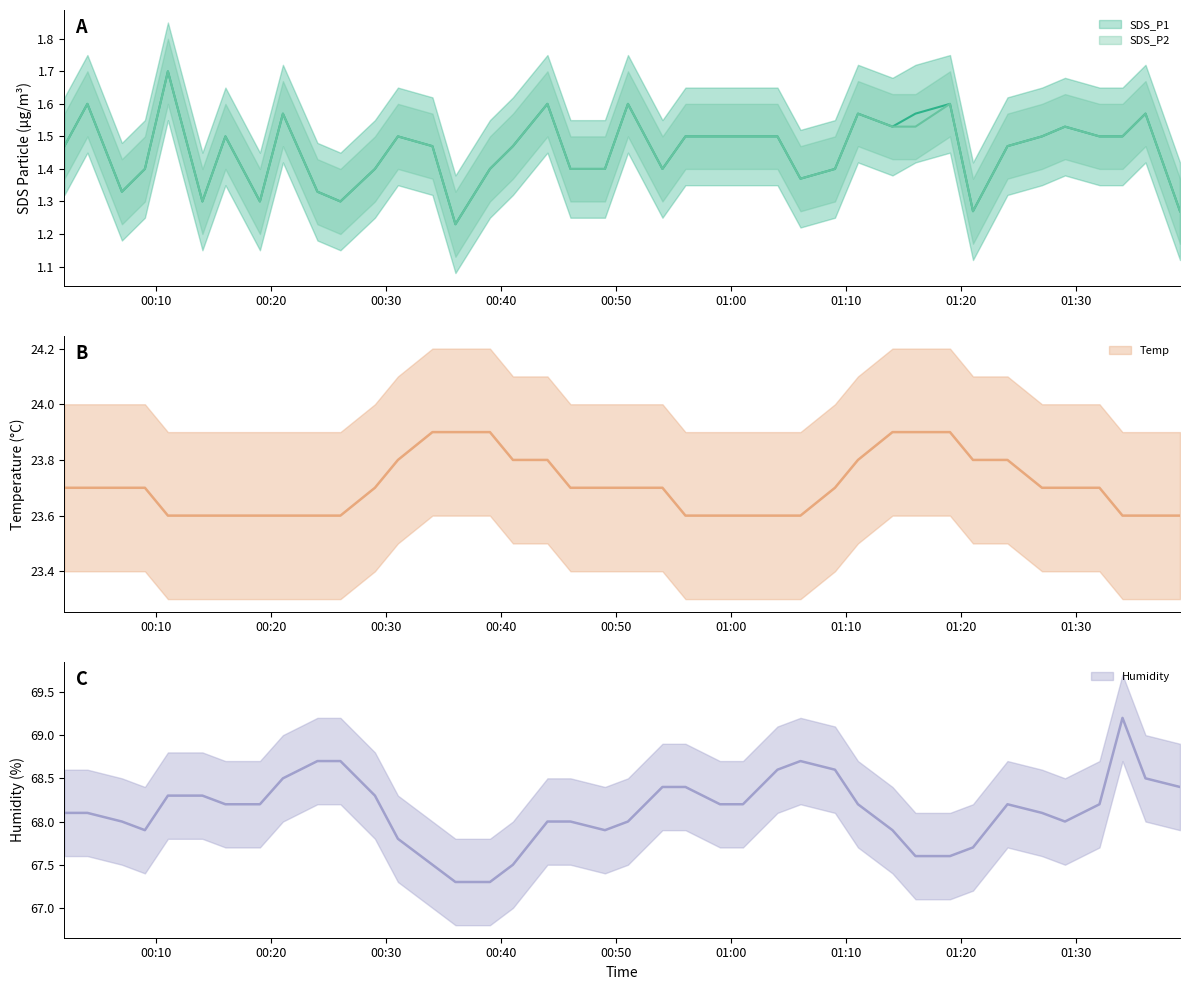

True or false: Humidity has a value of 68.3 at 2023/06/20 00:14.

True